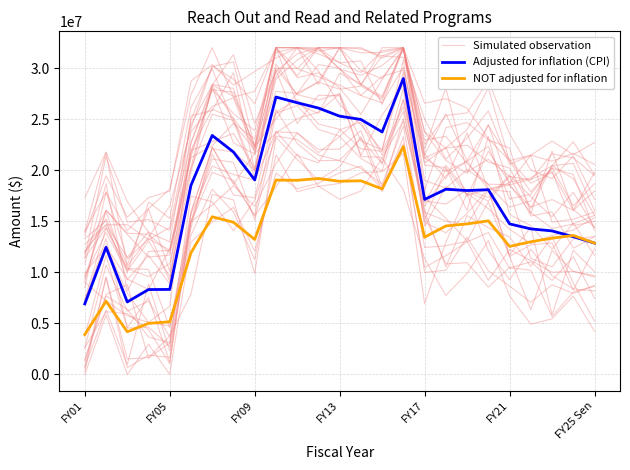

How many interior local valleys does the Simulated observation series have?

9